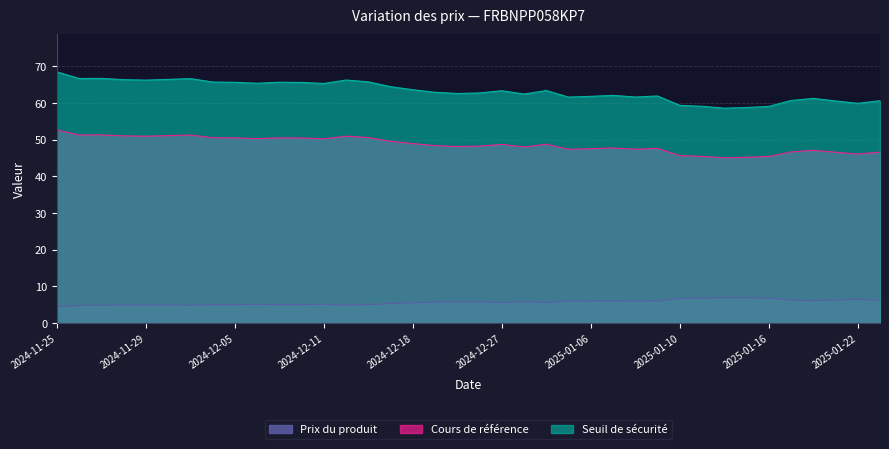

True or false: Prix du produit and Cours de référence intersect in this chart.

False